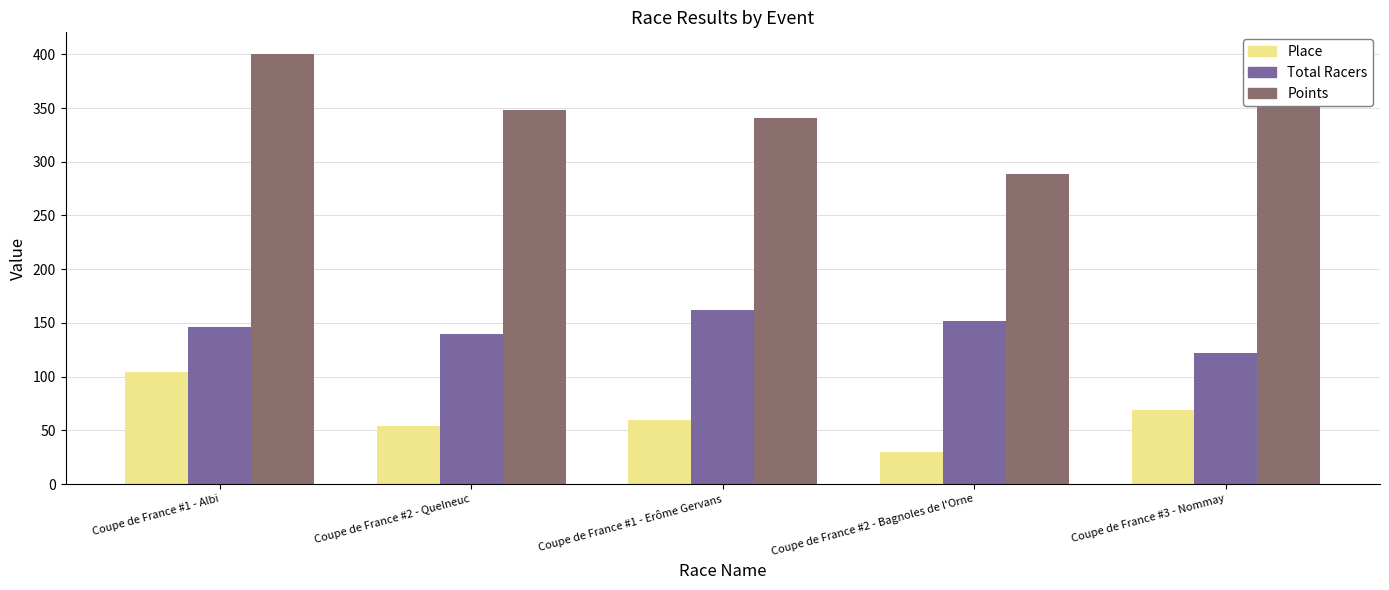

What is the difference between the highest and lowest values at Coupe de France #3 - Nommay?

311.3